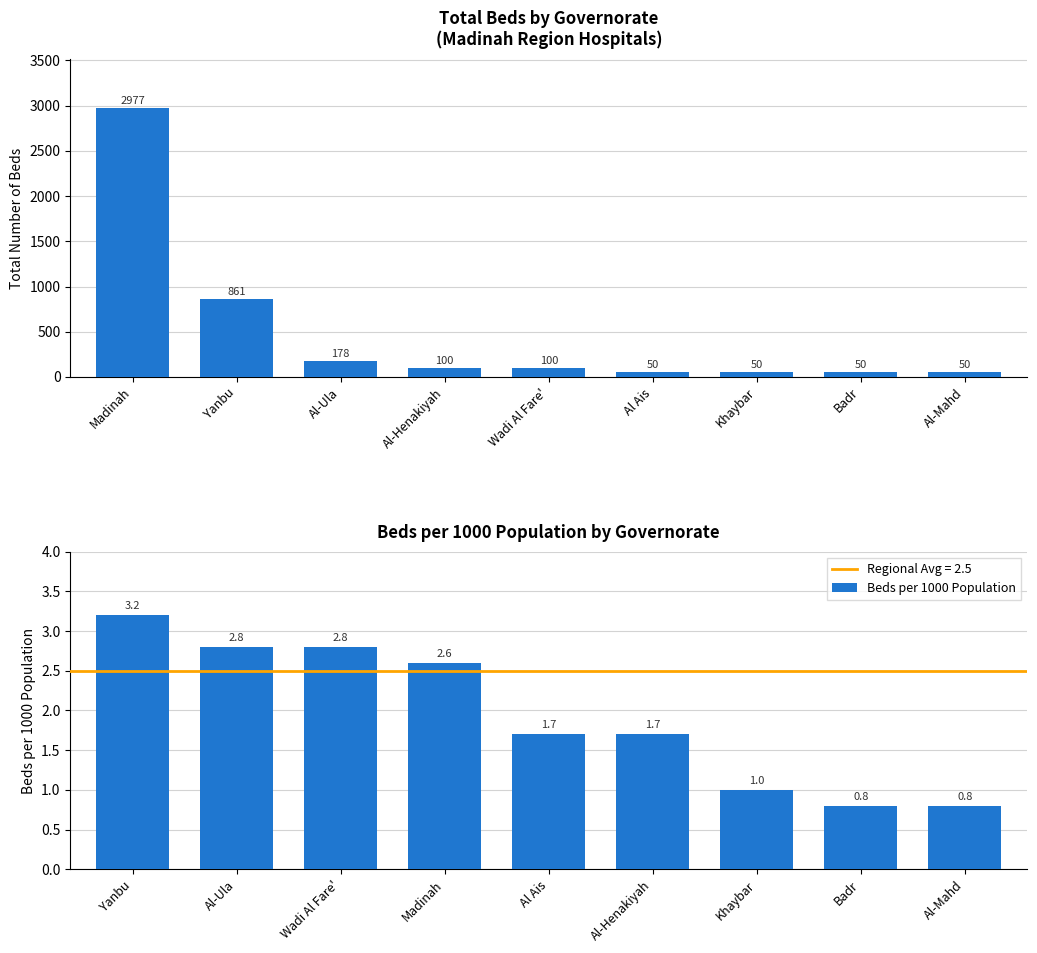

The Beds per 1000 Population series shows 1.7 at Al Ais. True or false?

True